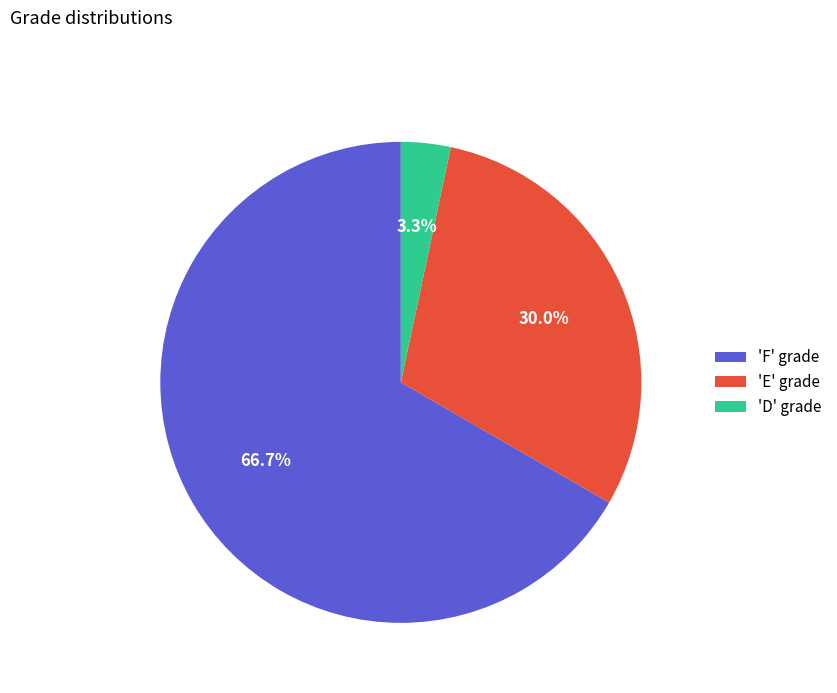

Which slice is the smallest?

'D' grade